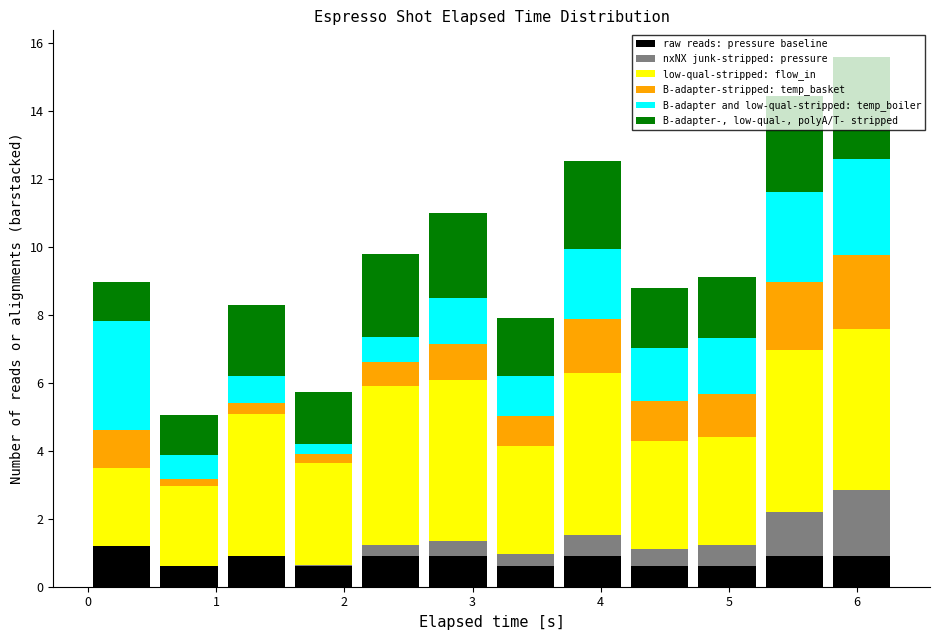

What is the total height of the stacked bar covering 3.7 to 4.2 on the x-axis? Neither the bar edges nor the heights are printed on the chart, so give them approximately, as read against the axes.

12.6